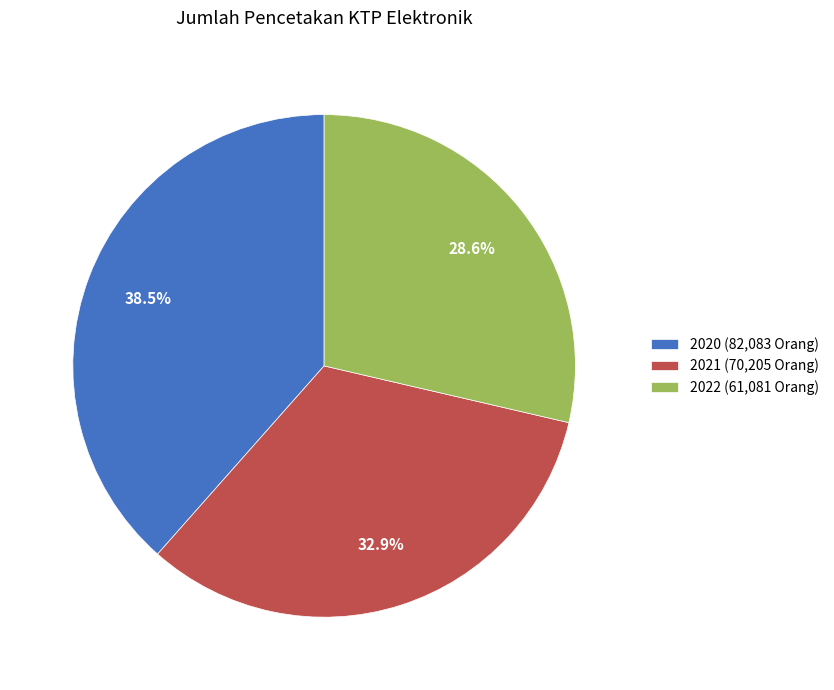

Is there a majority slice in this chart?

No